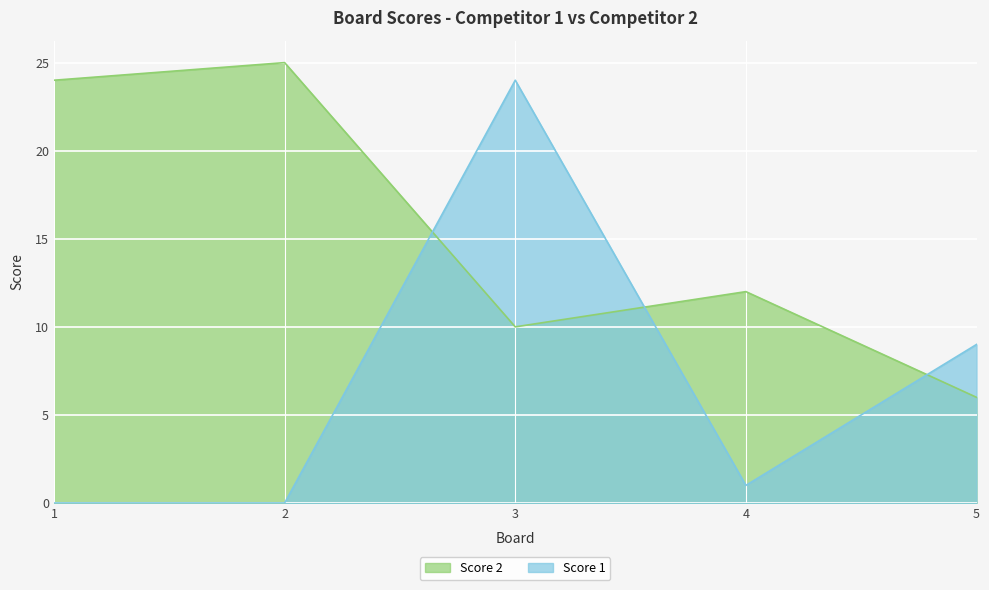

Reading left to right, list all the values displayed in this chart.

Score 2: 24	25	10	12	6
Score 1: 0	0	24	1	9